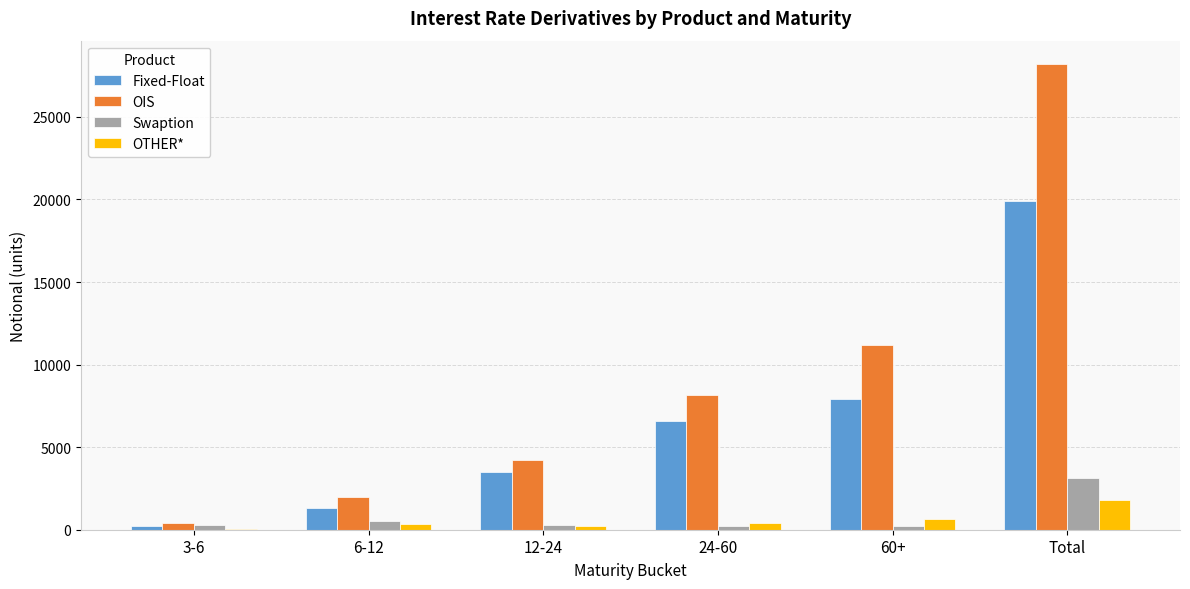

At which category is the sum across all series the highest?

Total